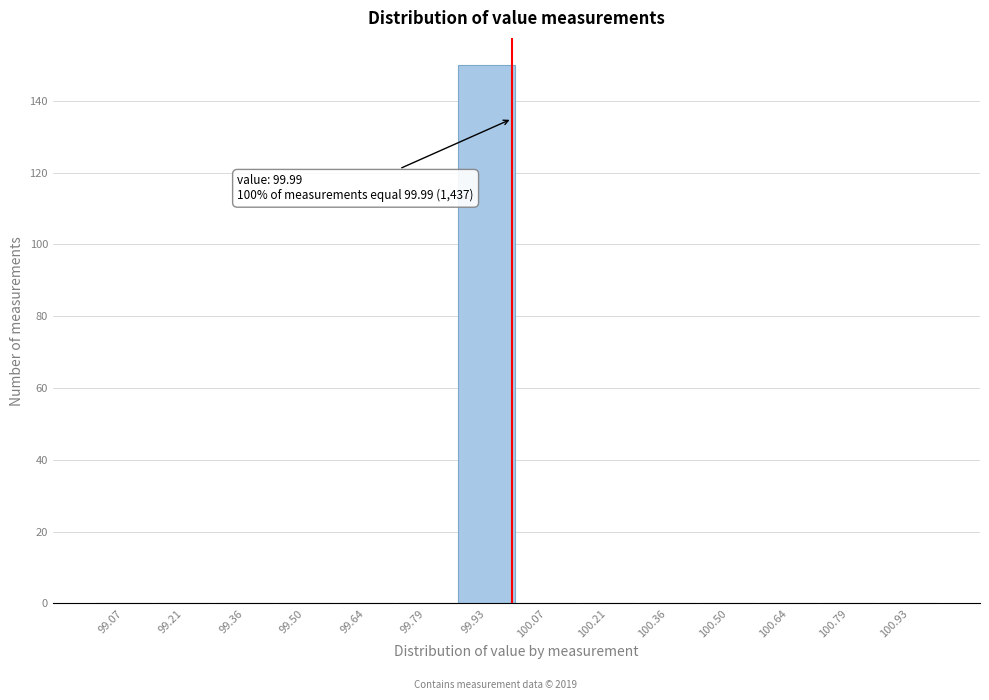

Over which range of the x-axis is the bar tallest?

99.86 to 100.00